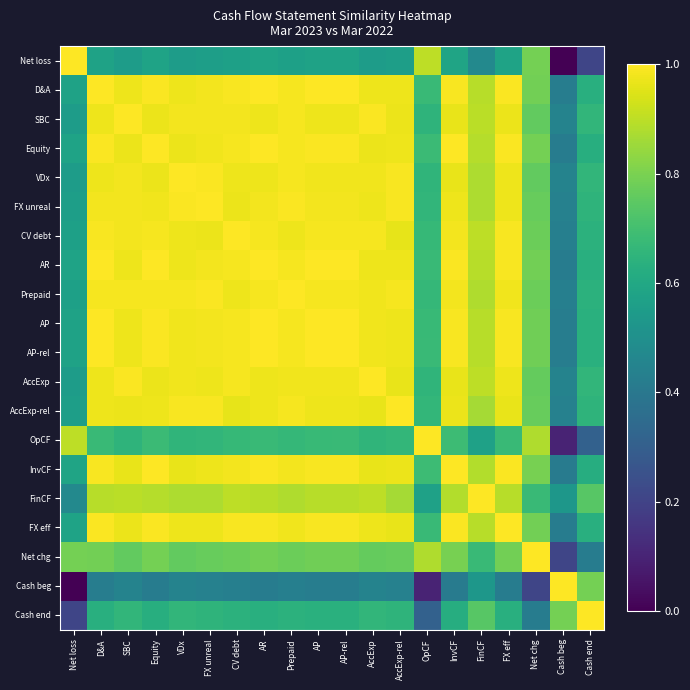

Which category has the lowest value across all series?

Cash beg